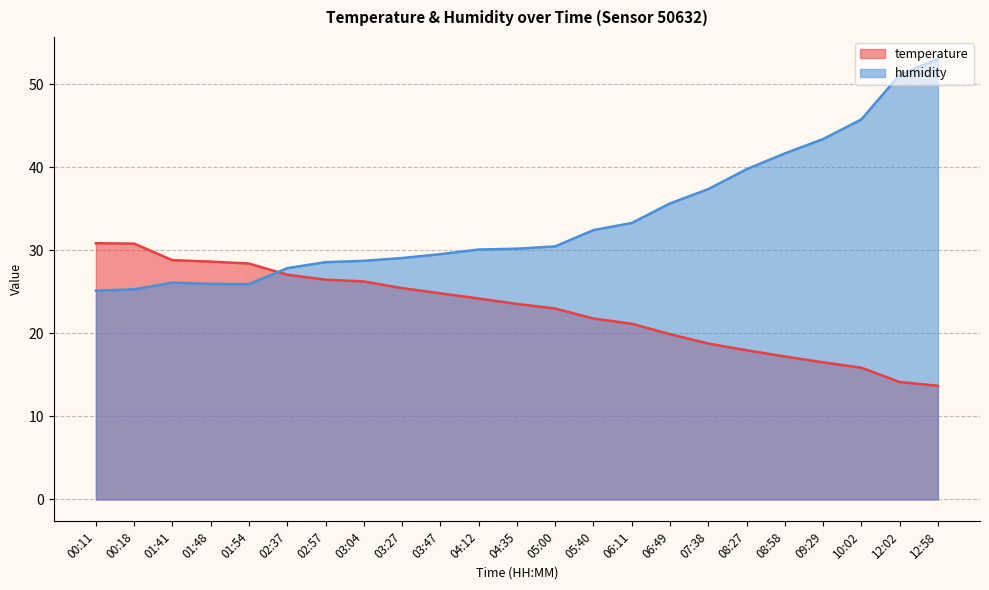

The value of temperature at 00:18 is 12.2. True or false?

False